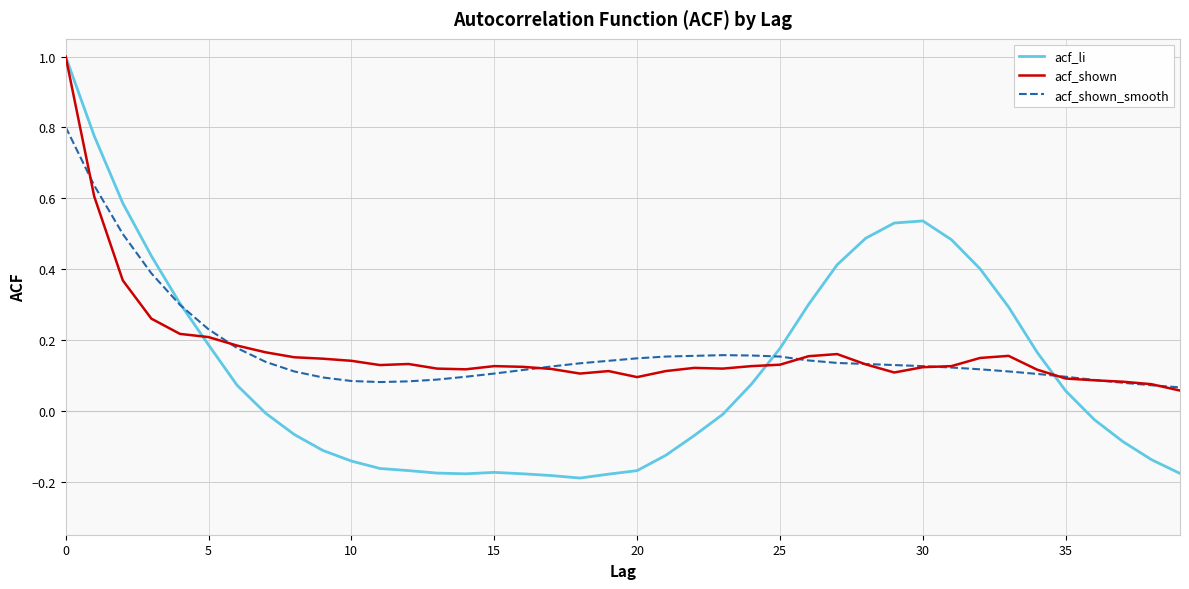

Which series has the widest spread of values?

acf_li